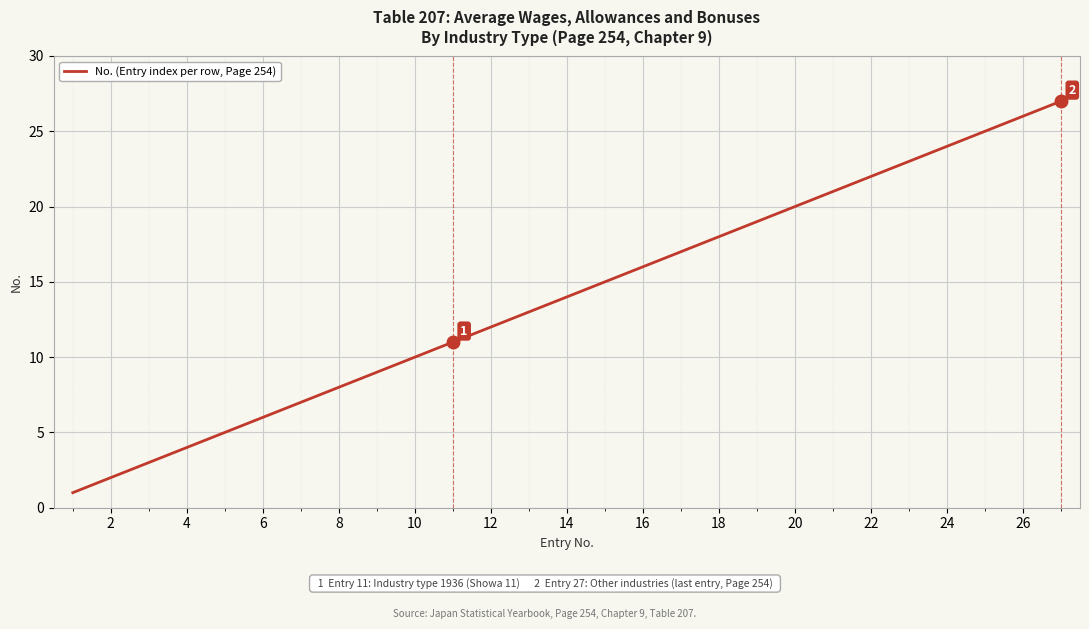

What is the difference between the maximum and minimum values?

26